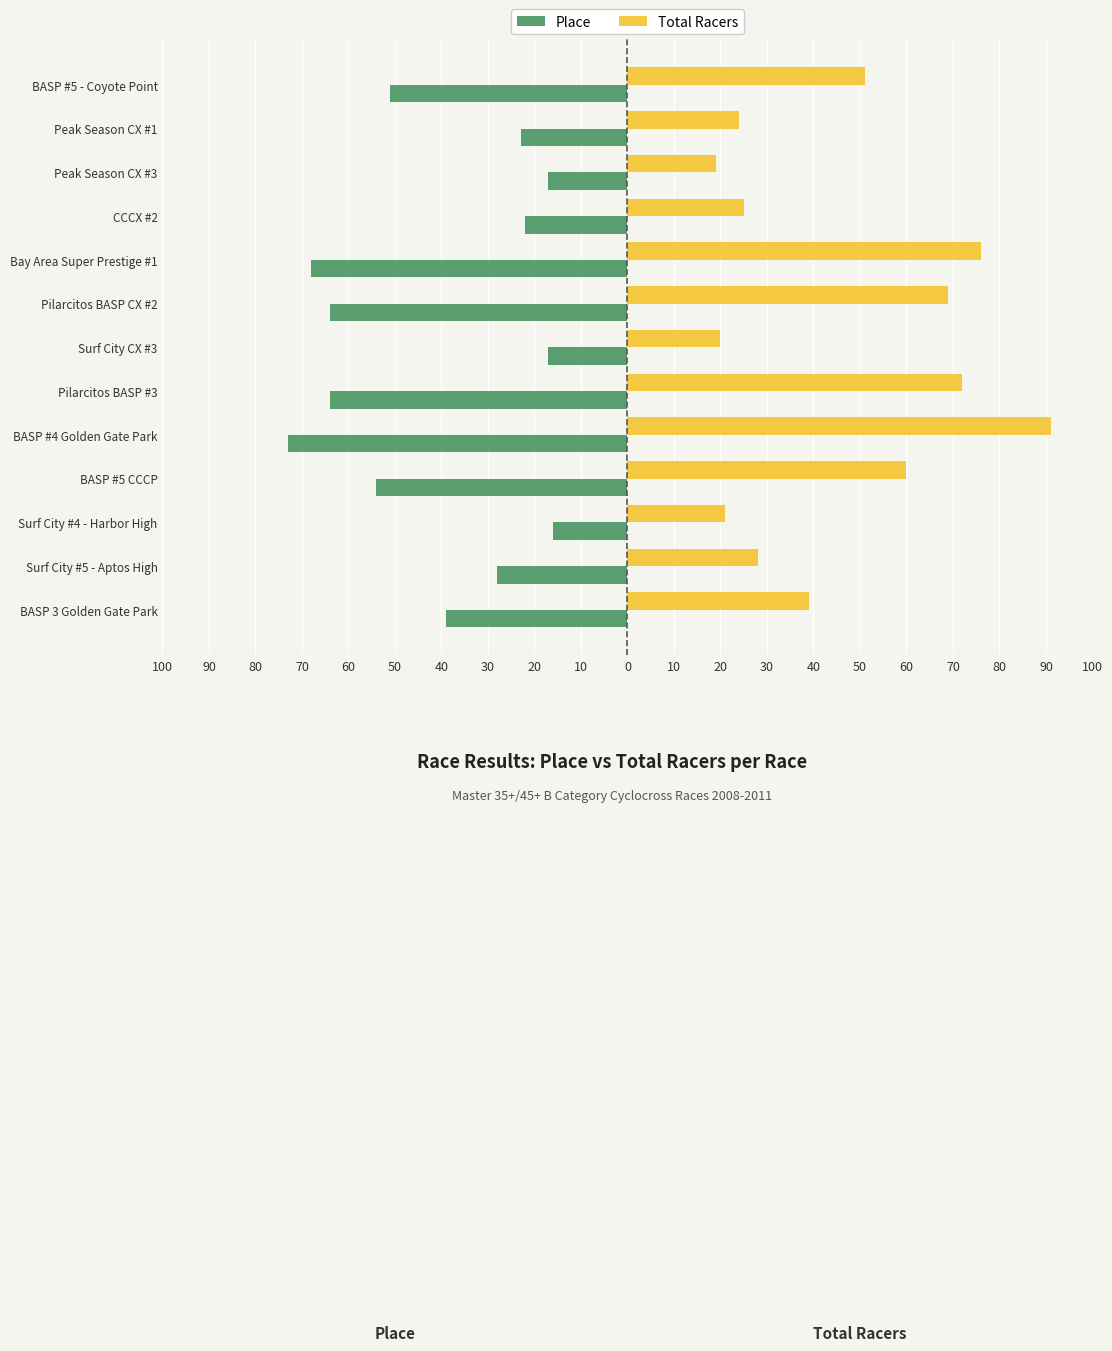

What is the minimum value for Total Racers?

19